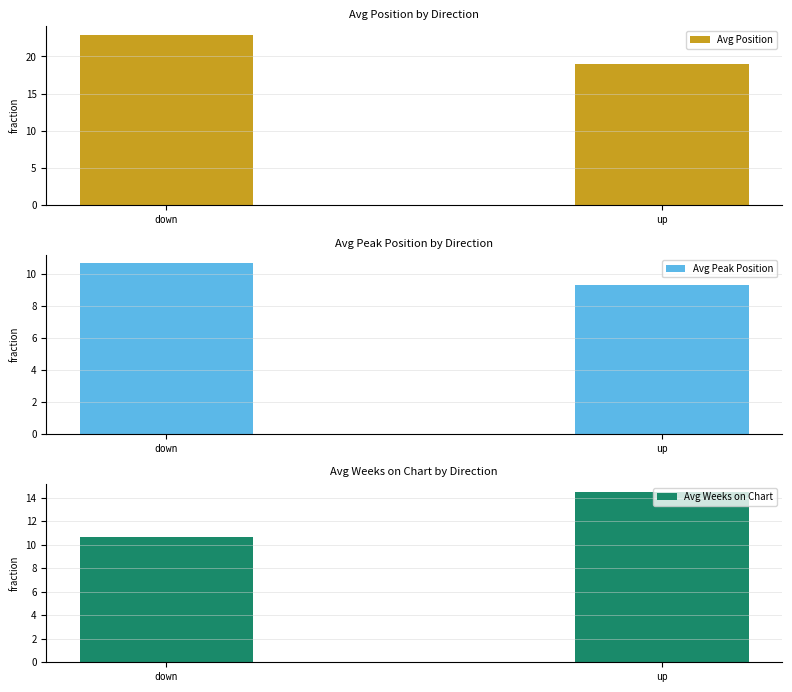

Which has a higher value, down or up?

down